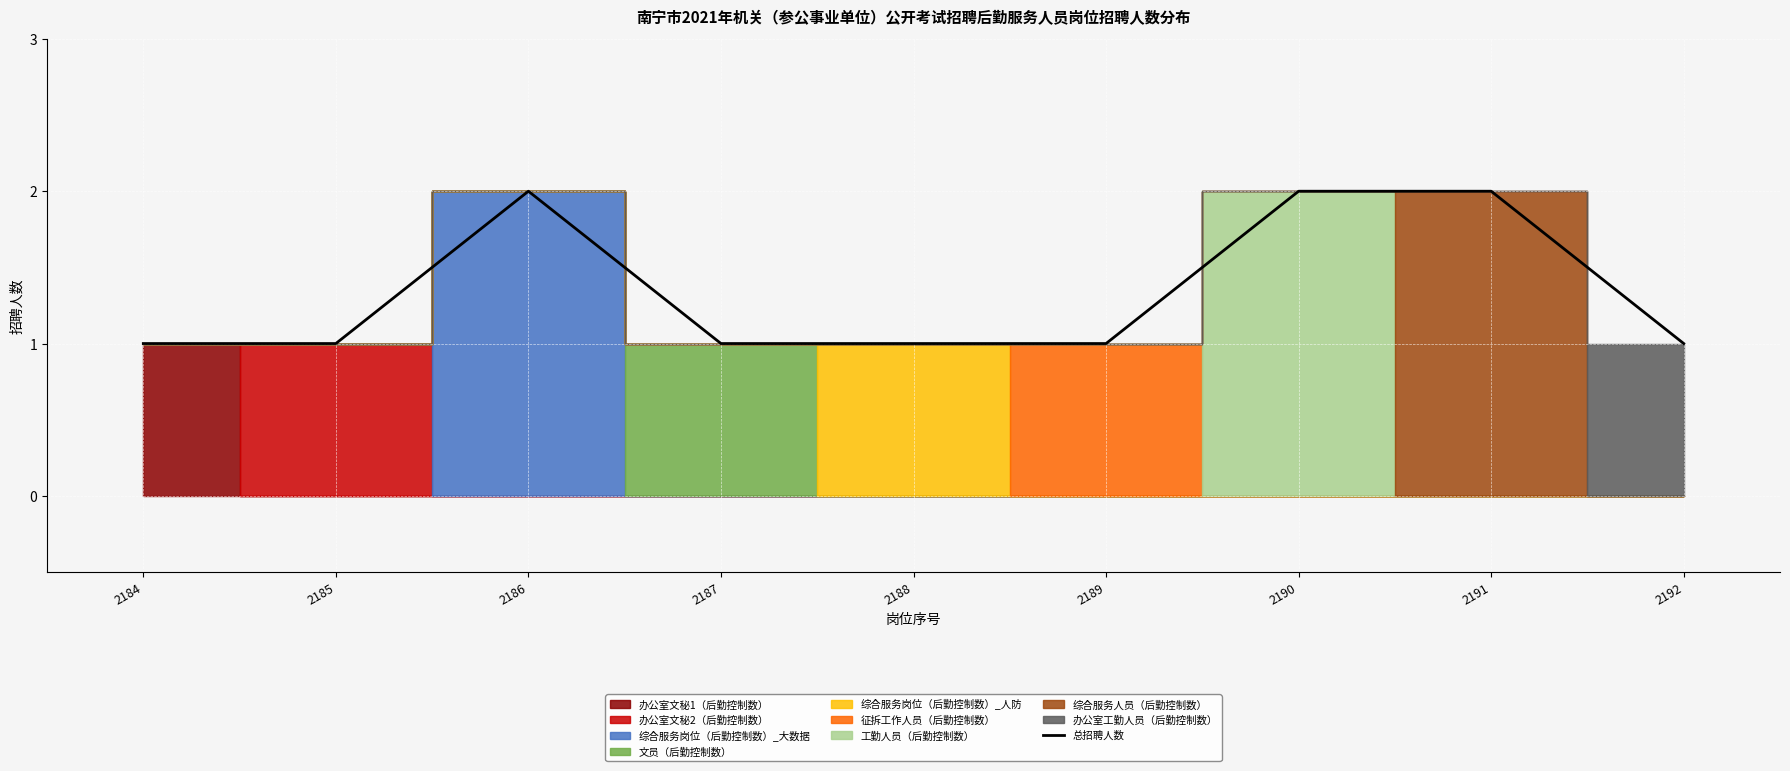

Rank the categories by value from highest to lowest.

2186, 2190, 2191, 2184, 2185, 2187, 2188, 2189, 2192